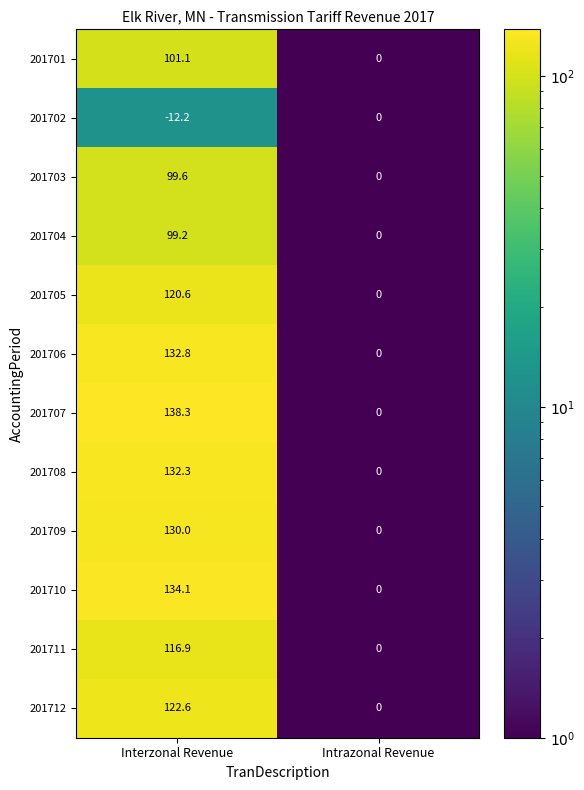

Which series has the largest total across all categories?

201707